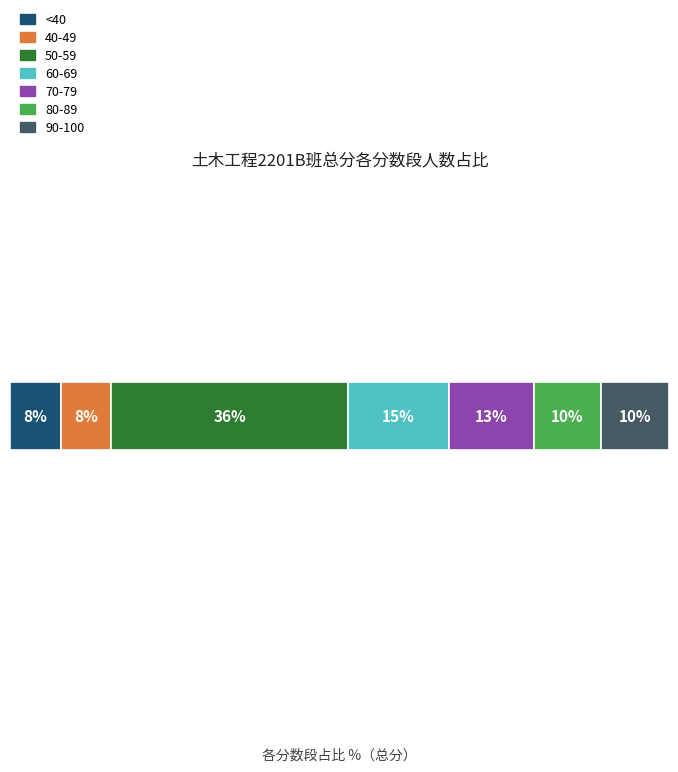

What are all the series names shown in the legend?

<40, 40-49, 50-59, 60-69, 70-79, 80-89, 90-100